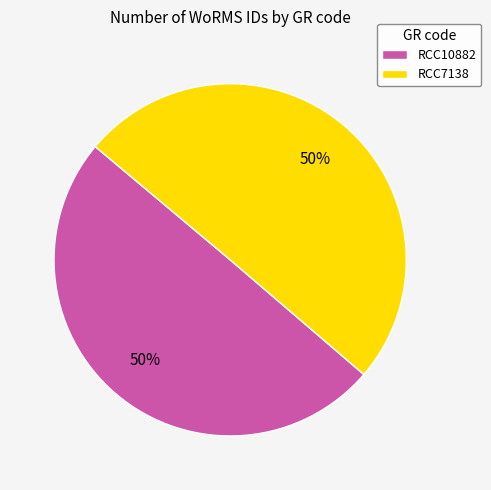

Is it true that RCC7138 is 50% of the pie?

True